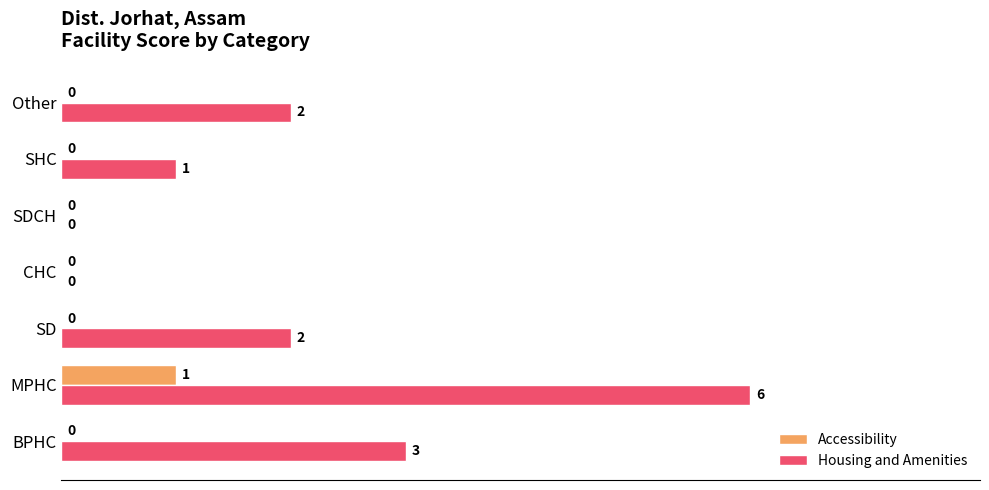

Which series changed the most between SD and CHC?

Housing and Amenities